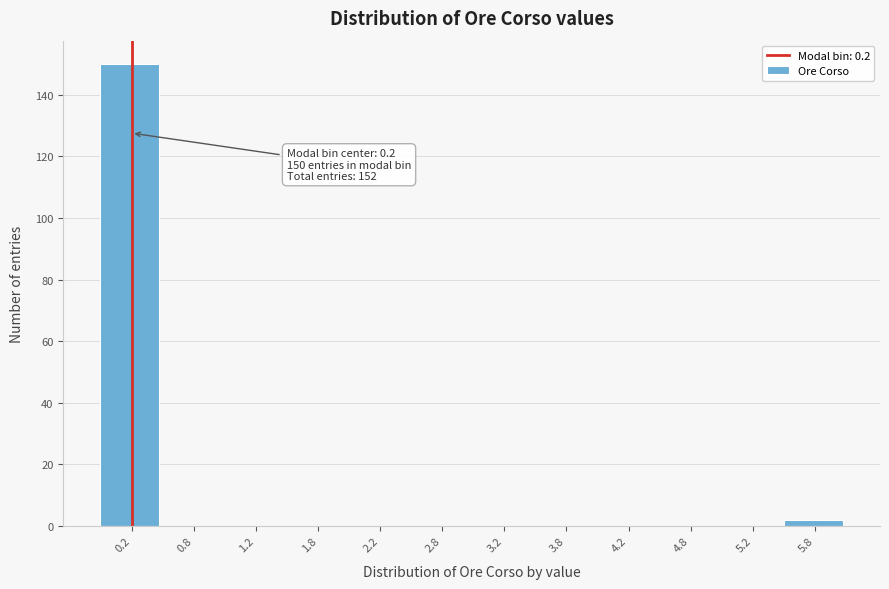

Which range on the x-axis has the tallest bar?

0.0 to 0.5